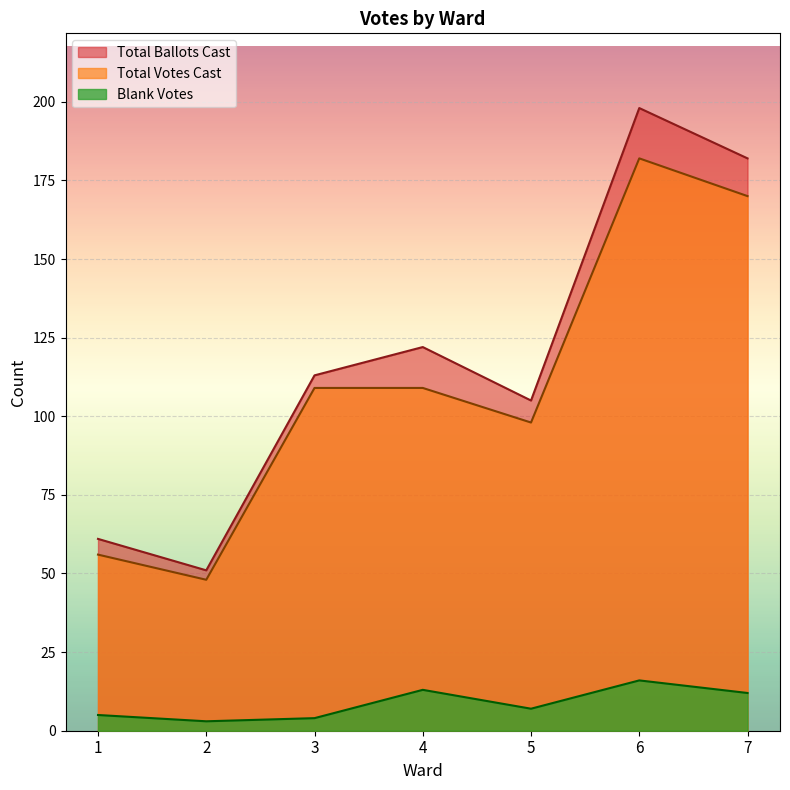

How many interior local valleys does the Total Ballots Cast series have?

2